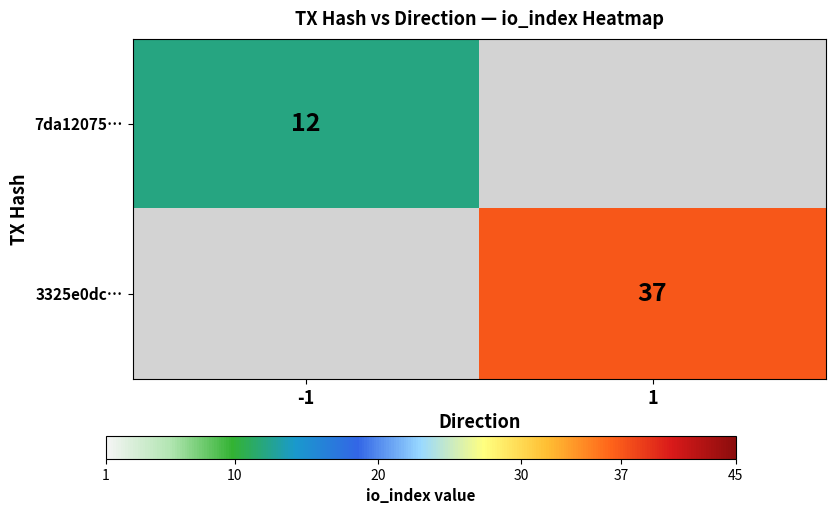

The 7da12075… series shows 12 at -1. True or false?

True